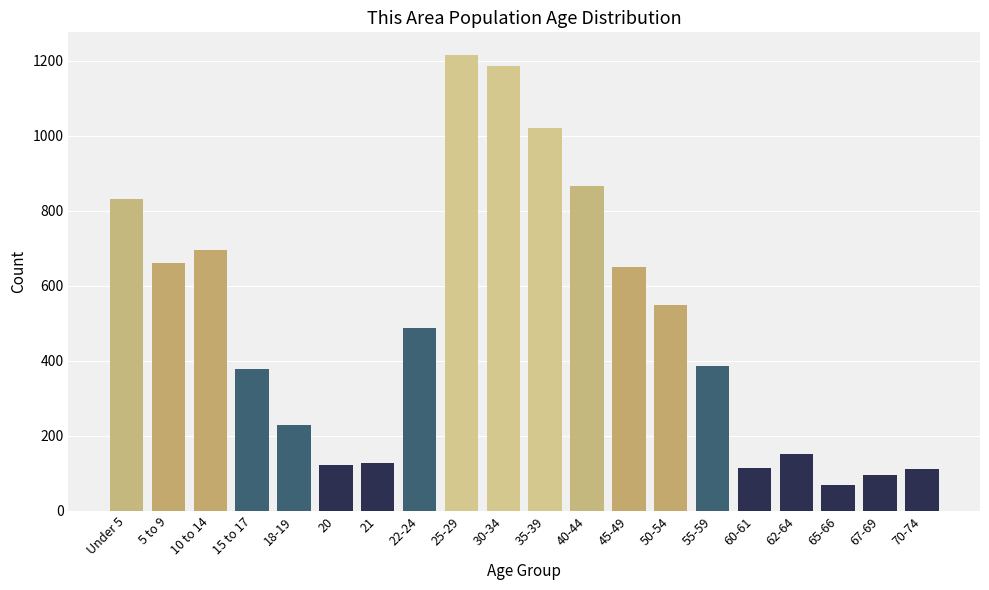

What is the greatest value displayed?

1215